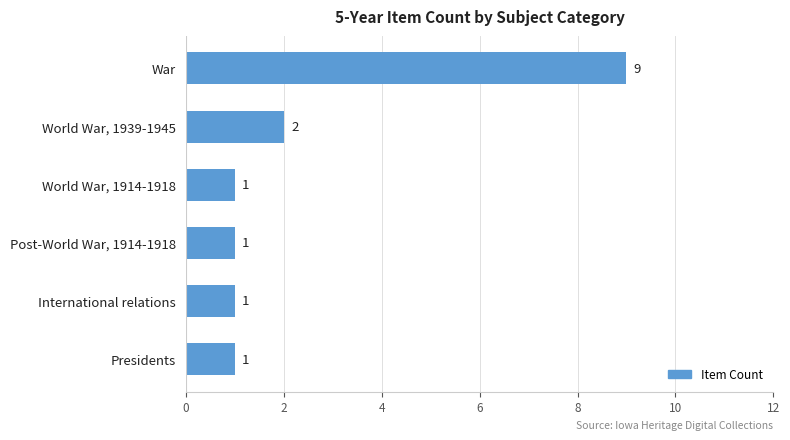

How many data points are above 1?

2